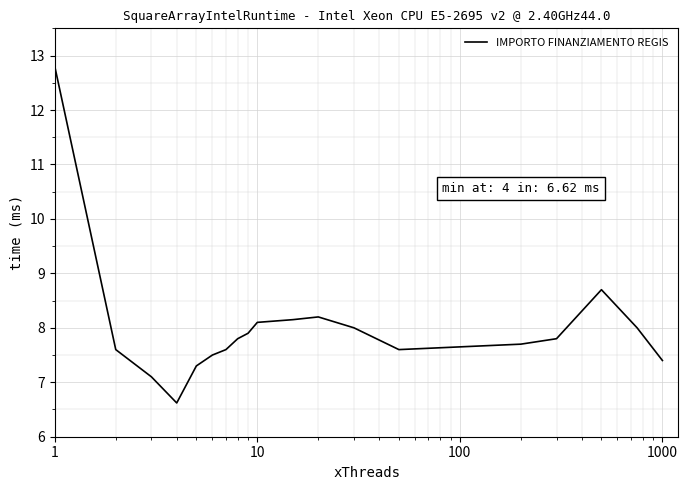

What is the difference between the maximum and minimum values?

6.2